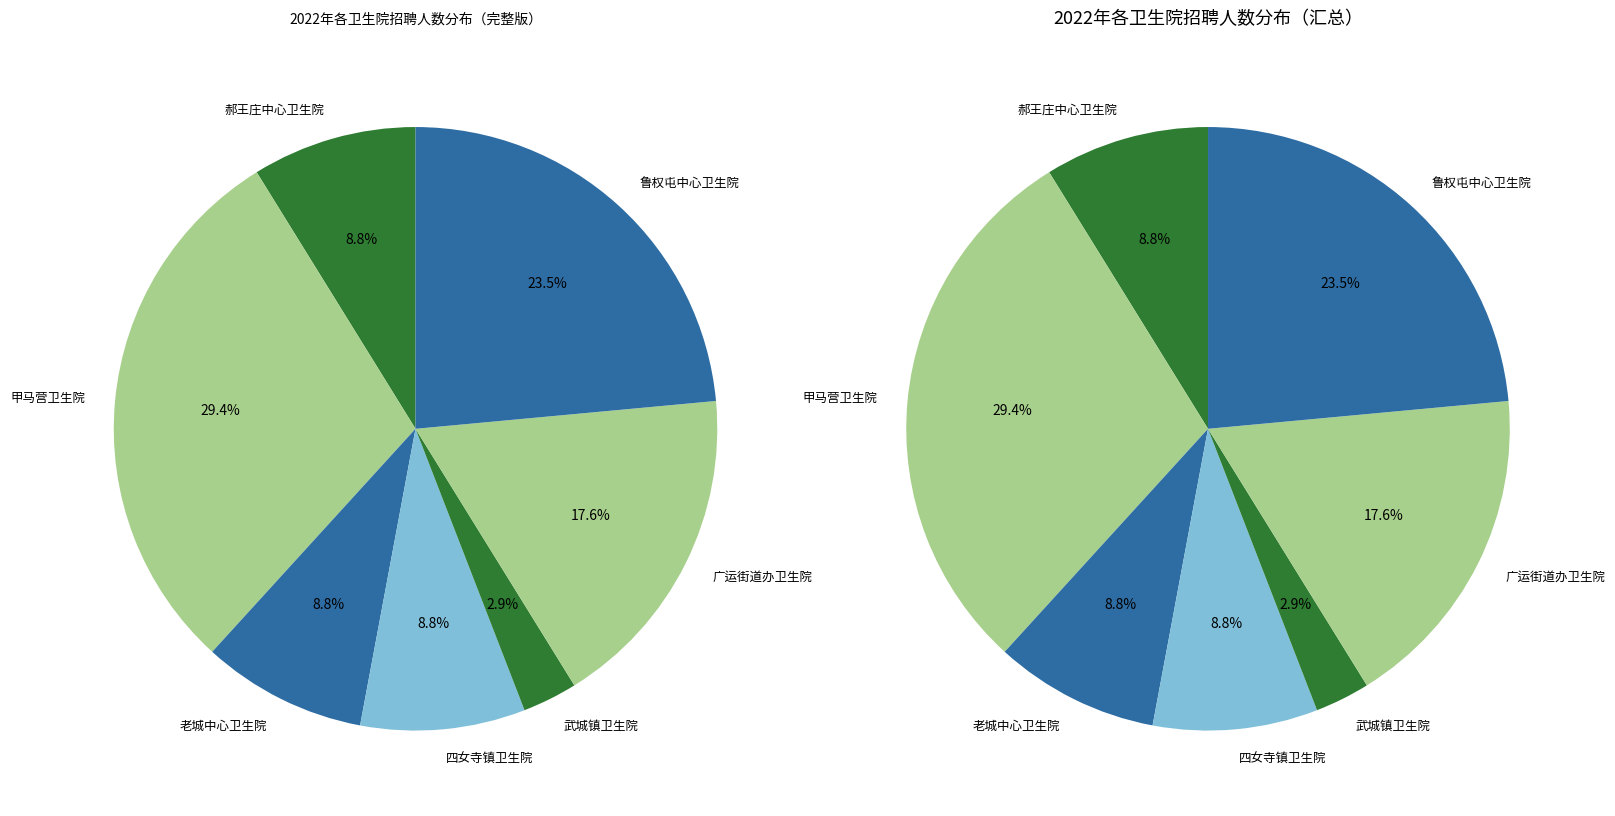

What is the change in value from 郝王庄中心卫生院 to 广运街道办卫生院?

+3